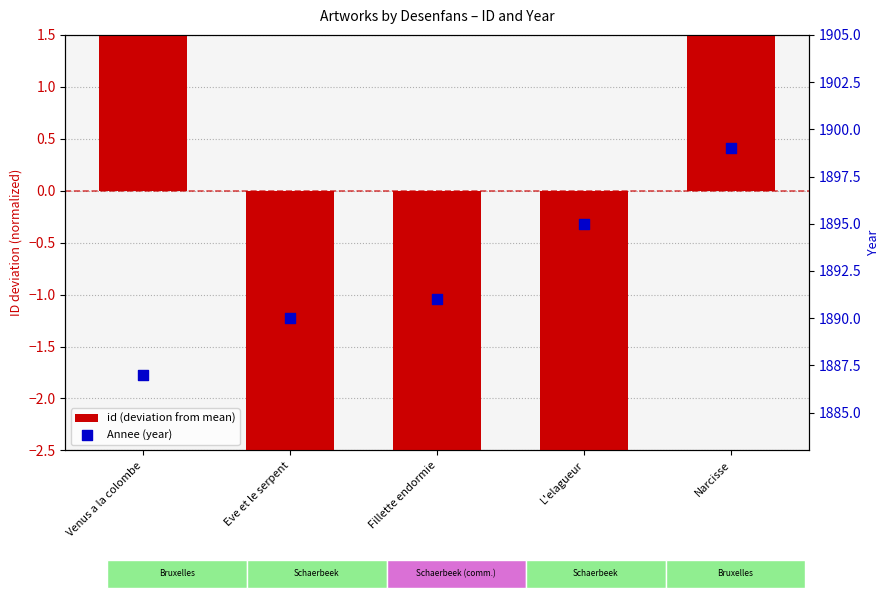

Which series has the largest Y range (max minus min)?

Annee (year)